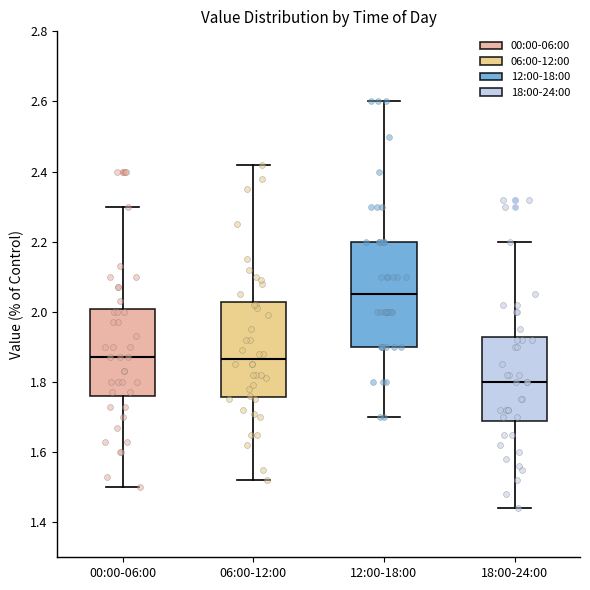

Reading left to right, read every box against the y-axis: the position of its median line, the range the box covers, and the ends of its whiskers. The values are not printed on the chart, so give them approximately, as read against the axis.

00:00-06:00: median 1.88, box 1.76 to 2.00, whiskers 1.50 to 2.30
06:00-12:00: median 1.86, box 1.76 to 2.02, whiskers 1.52 to 2.42
12:00-18:00: median 2.06, box 1.90 to 2.20, whiskers 1.70 to 2.60
18:00-24:00: median 1.80, box 1.68 to 1.92, whiskers 1.44 to 2.20